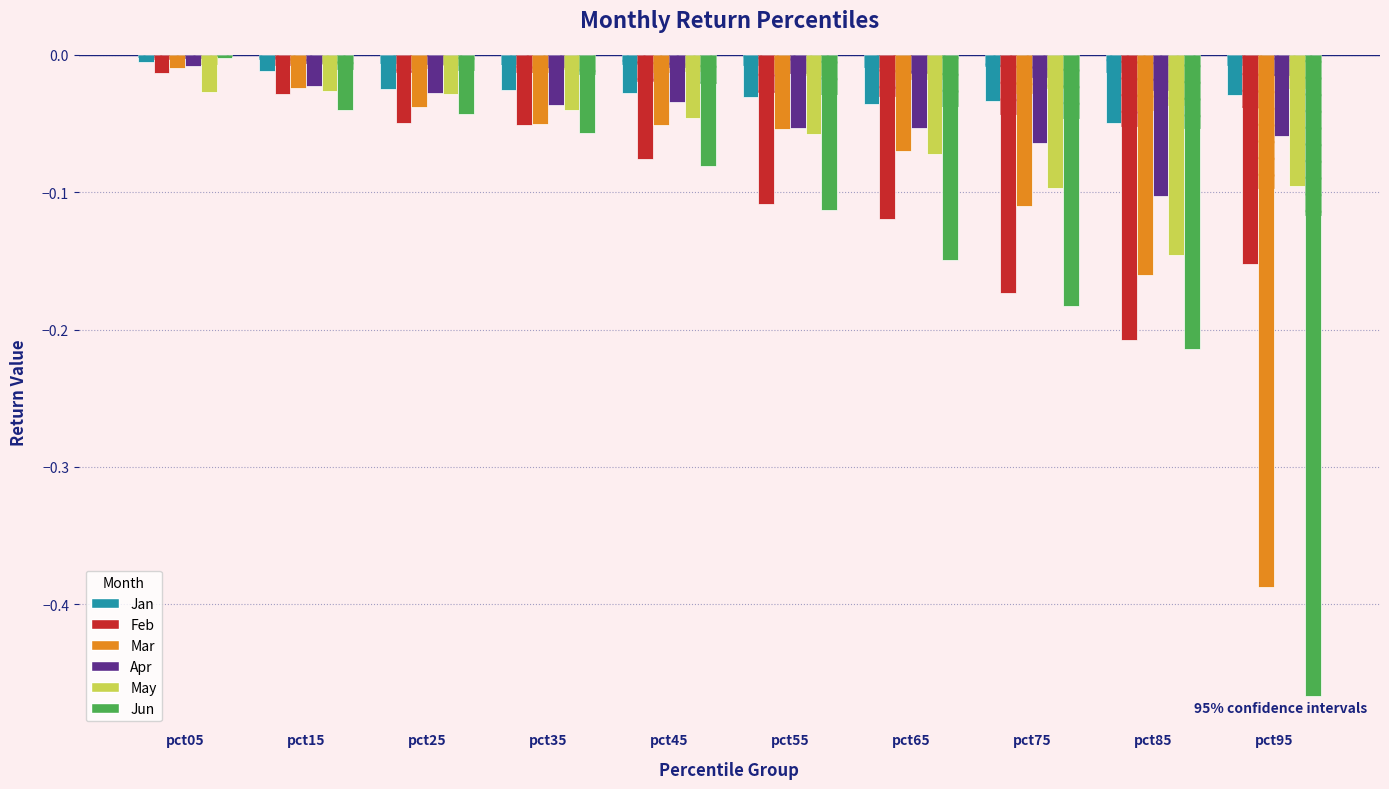

Is the value of Mar at pct55 greater than the value of Apr at pct85?

Yes